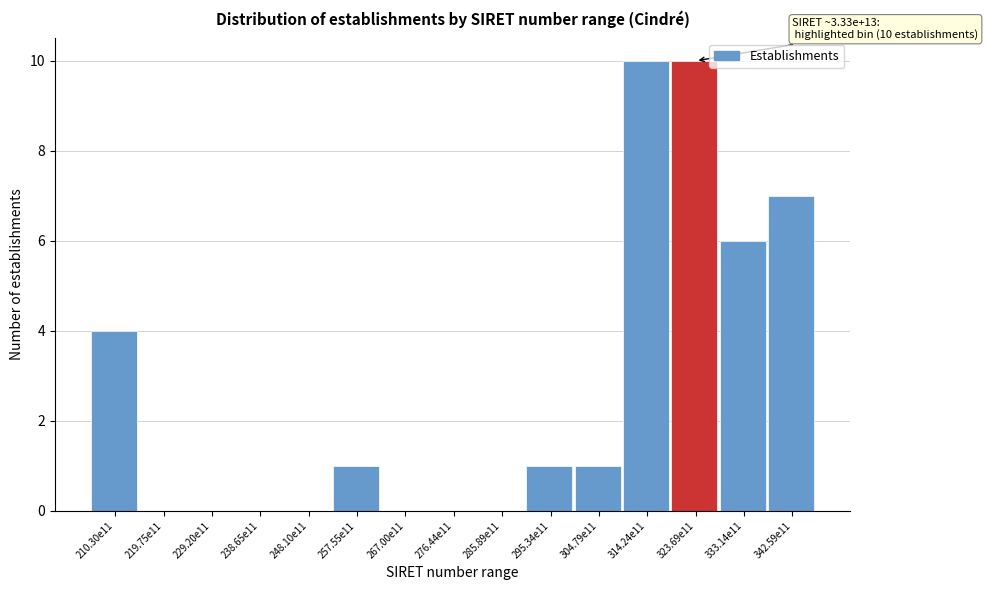

Reading right to left, what are all the values shown in this chart?

342.59e11=7	333.14e11=6	323.69e11=10	314.24e11=10	304.79e11=1	295.34e11=1	285.89e11=0	276.44e11=0	267.00e11=0	257.55e11=1	248.10e11=0	238.65e11=0	229.20e11=0	219.75e11=0	210.30e11=4